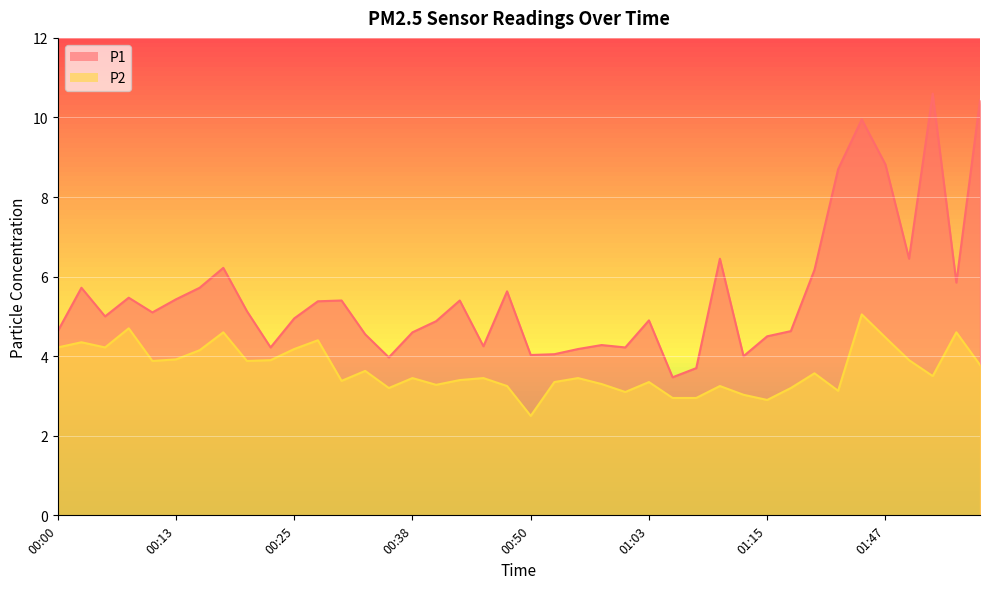

Is it true that P2 equals 1.9 at 01:42?

False